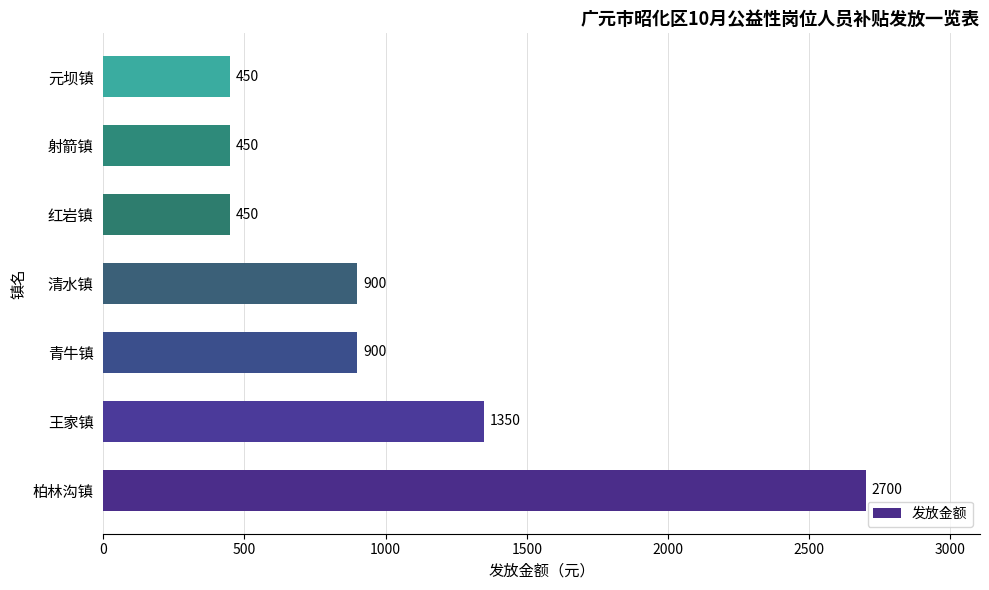

Is it true that the value at 清水镇 is 900?

True